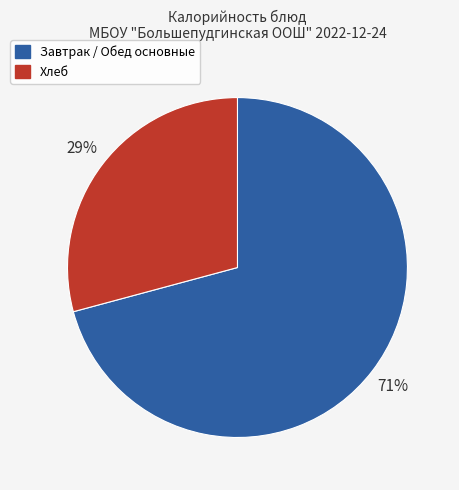

Does any single category account for the majority?

Yes